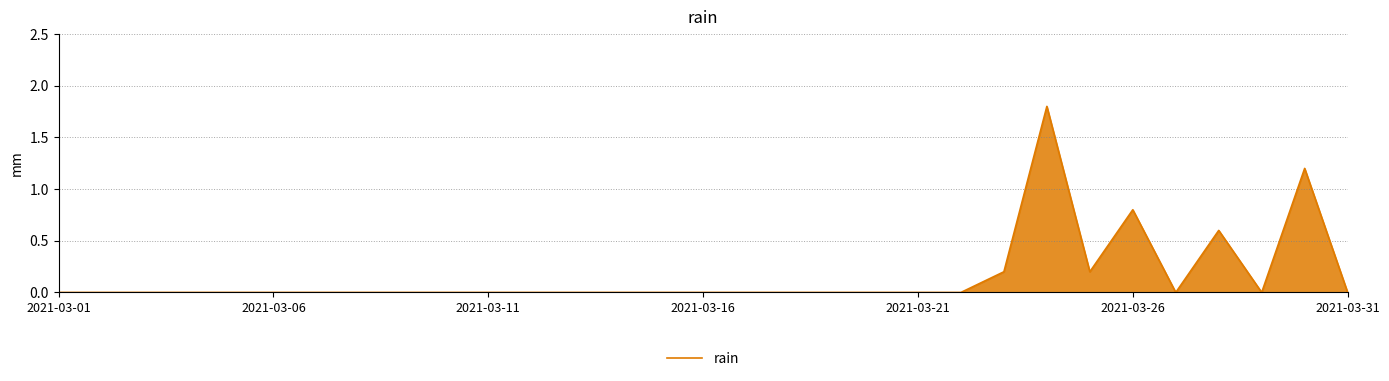

How many categories are shown in the chart?

31